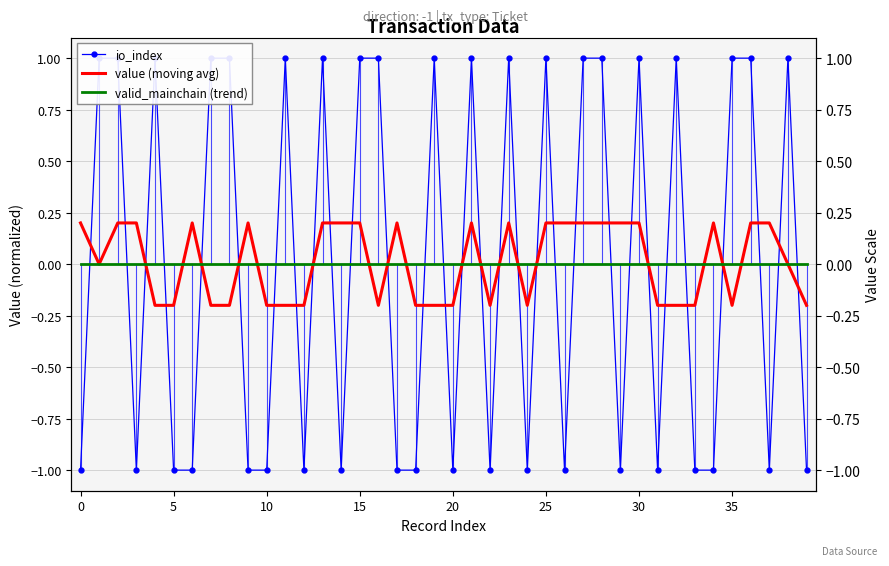

Reading left to right, list all the values displayed in this chart.

io_index: -1.0	1.0	1.0	-1.0	1.0	-1.0	-1.0	1.0	1.0	-1.0	-1.0	1.0	-1.0	1.0	-1.0	1.0	1.0	-1.0	-1.0	1.0	-1.0	1.0	-1.0	1.0	-1.0	1.0	-1.0	1.0	1.0	-1.0	1.0	-1.0	1.0	-1.0	-1.0	1.0	1.0	-1.0	1.0	-1.0
value (moving avg): 0.2	0.0	0.2	0.2	-0.2	-0.2	0.2	-0.2	-0.2	0.2	-0.2	-0.2	-0.2	0.2	0.2	0.2	-0.2	0.2	-0.2	-0.2	-0.2	0.2	-0.2	0.2	-0.2	0.2	0.2	0.2	0.2	0.2	0.2	-0.2	-0.2	-0.2	0.2	-0.2	0.2	0.2	0.0	-0.2
valid_mainchain (trend): 0.0	0.0	0.0	0.0	0.0	0.0	0.0	0.0	0.0	0.0	0.0	0.0	0.0	0.0	0.0	0.0	0.0	0.0	0.0	0.0	0.0	0.0	0.0	0.0	0.0	0.0	0.0	0.0	0.0	0.0	0.0	0.0	0.0	0.0	0.0	0.0	0.0	0.0	0.0	0.0